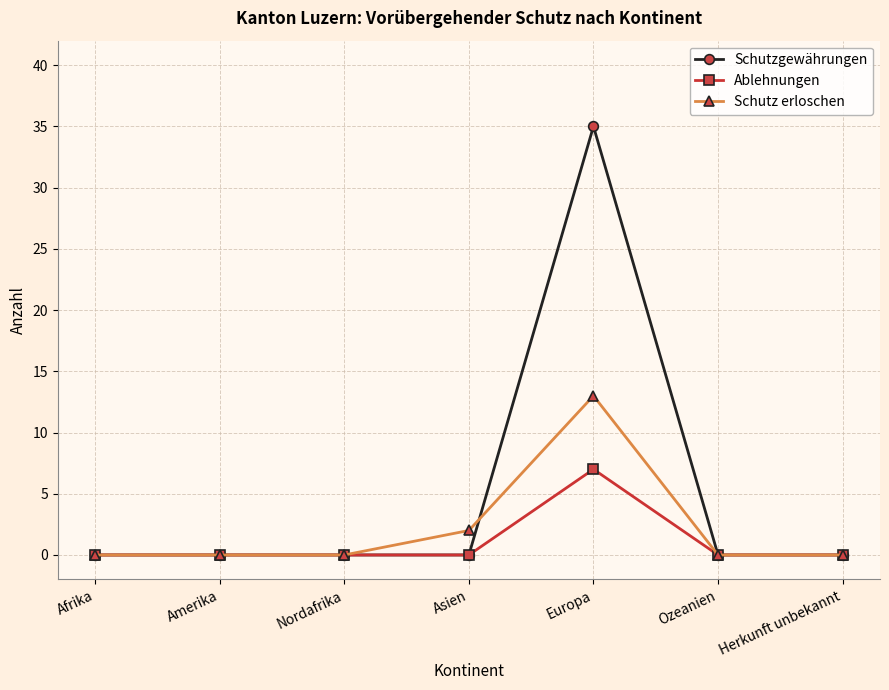

Which series has the largest total across all categories?

Schutzgewährungen